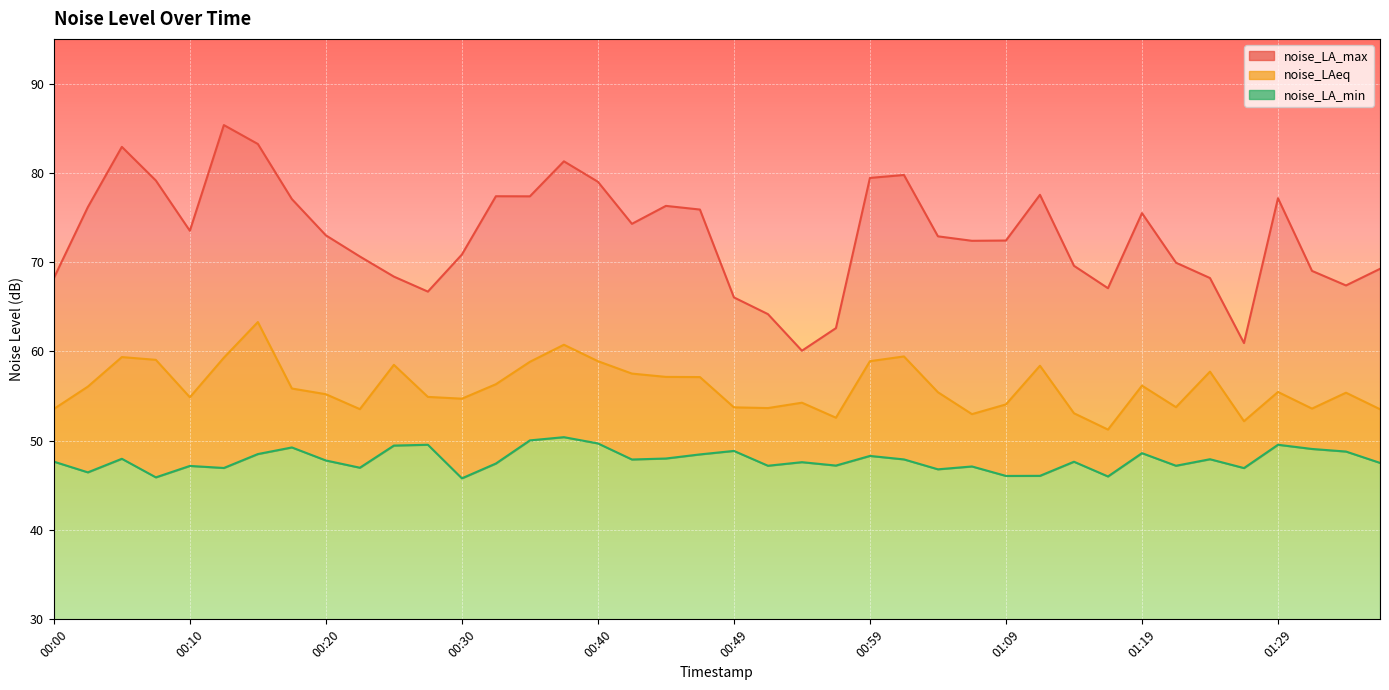

Which series changed the most between 00:05 and 00:42?

noise_LA_max